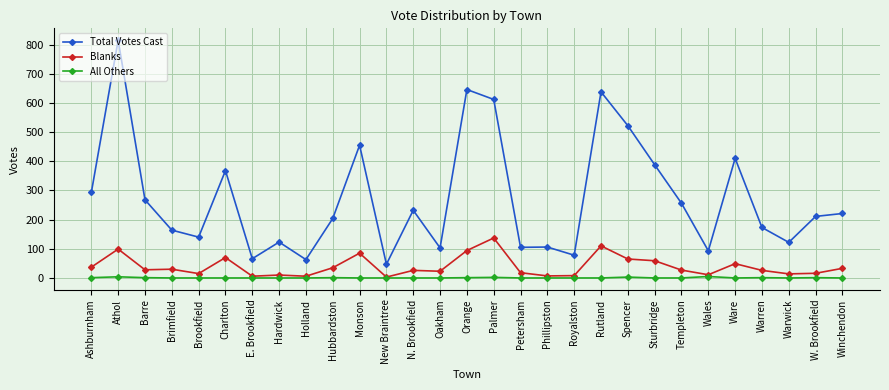

True or false: Blanks has more than 2 interior local peaks.

True